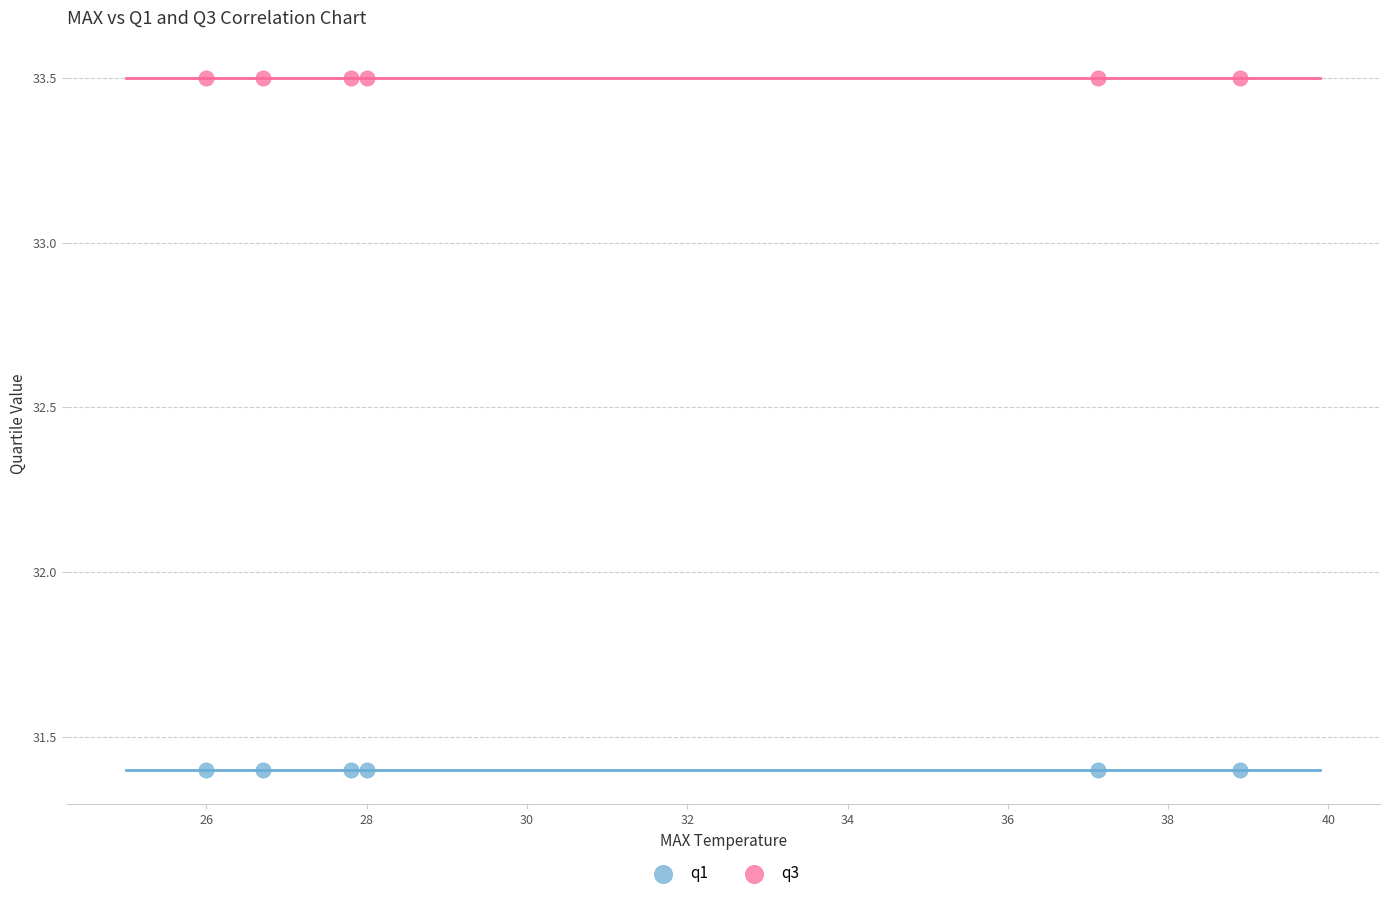

Which series reaches the minimum Y coordinate?

q1